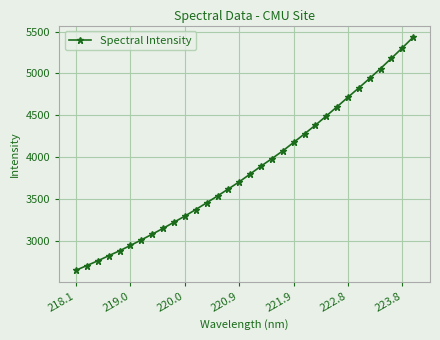

How many data points are less than 3795?

16